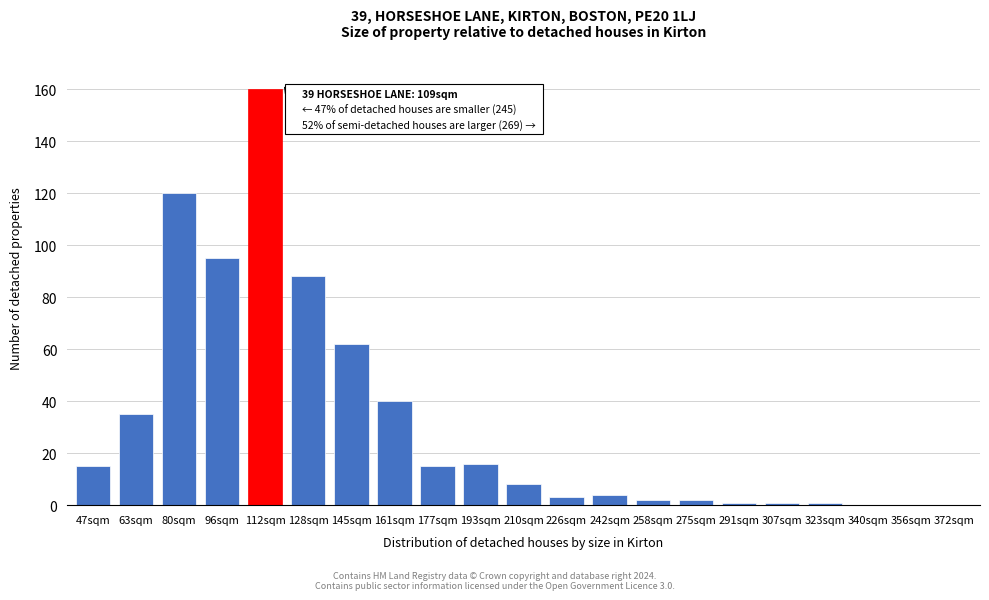

Reading left to right, extract all data points from this chart.

47sqm=15	63sqm=35	80sqm=120	96sqm=95	112sqm=160	128sqm=88	145sqm=62	161sqm=40	177sqm=15	193sqm=16	210sqm=8	226sqm=3	242sqm=4	258sqm=2	275sqm=2	291sqm=1	307sqm=1	323sqm=1	340sqm=0	356sqm=0	372sqm=0